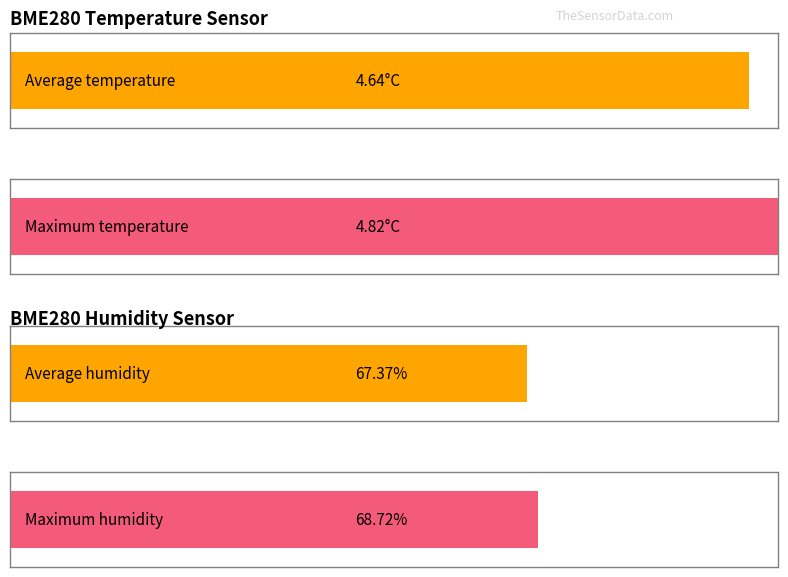

What is the difference between the highest and lowest values at 00:36?

63.5